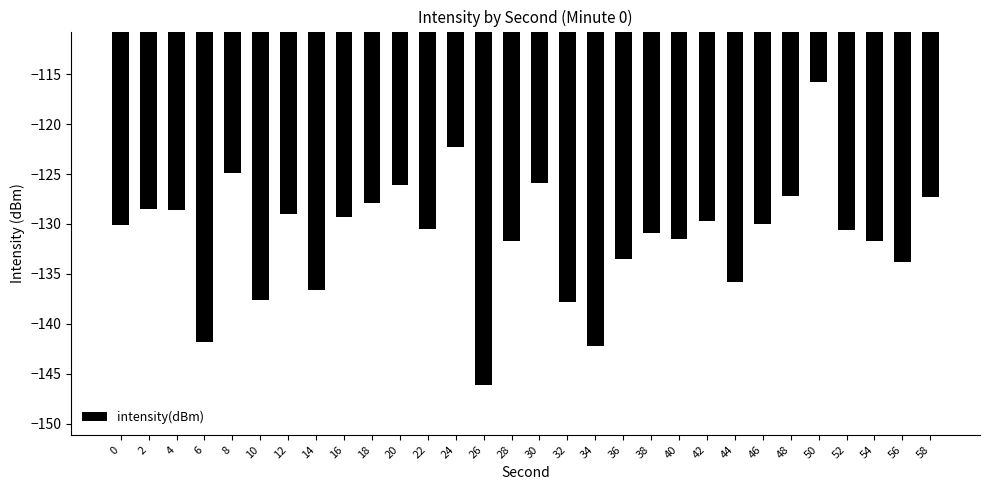

What is the sum of the values at 18 and 34?

-270.1